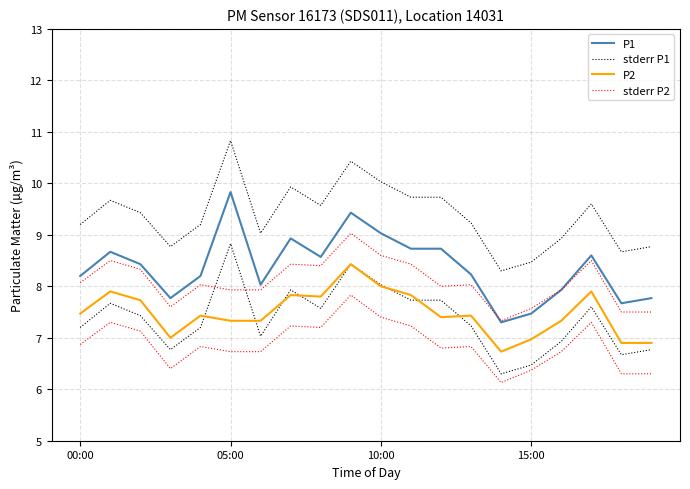

What is the minimum value for P2?

6.7